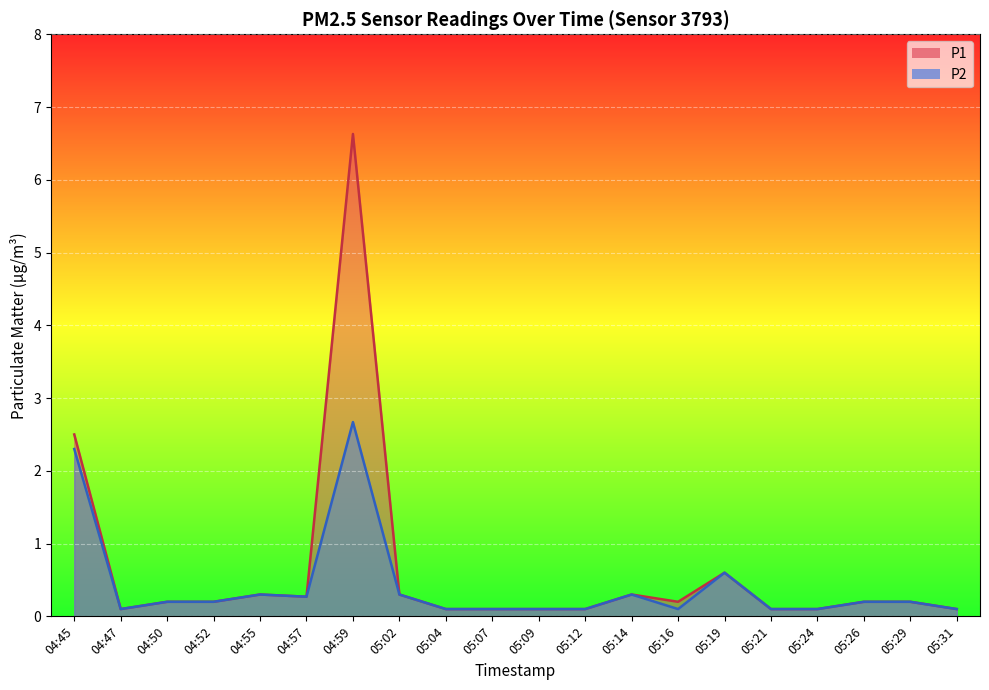

List the labels in order of P1 value, smallest first.

04:47, 05:04, 05:07, 05:09, 05:12, 05:21, 05:24, 05:31, 04:50, 04:52, 05:16, 05:26, 05:29, 04:57, 04:55, 05:02, 05:14, 05:19, 04:45, 04:59